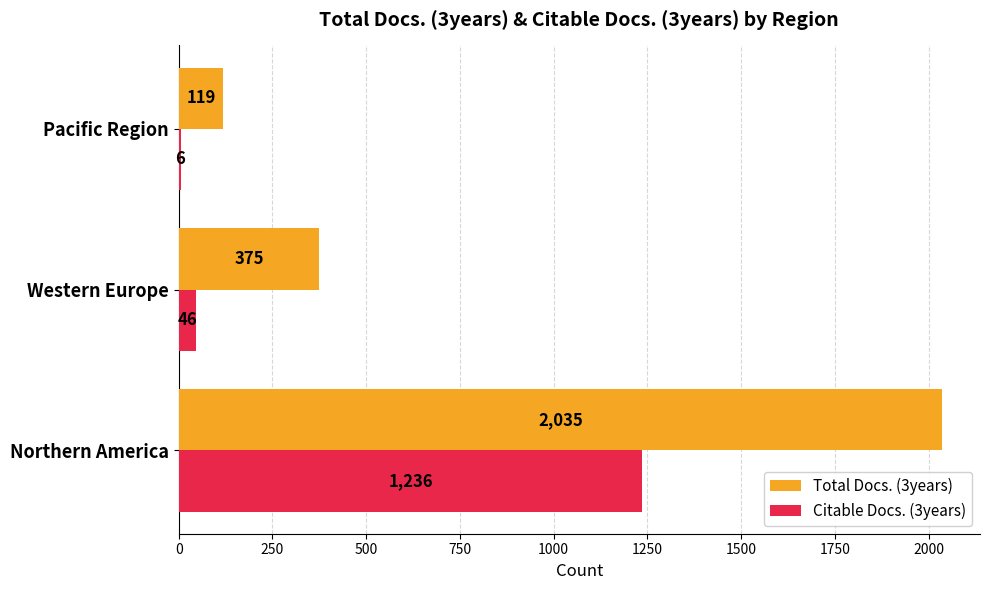

Between Northern America and Western Europe, which series saw the biggest shift?

Total Docs. (3years)